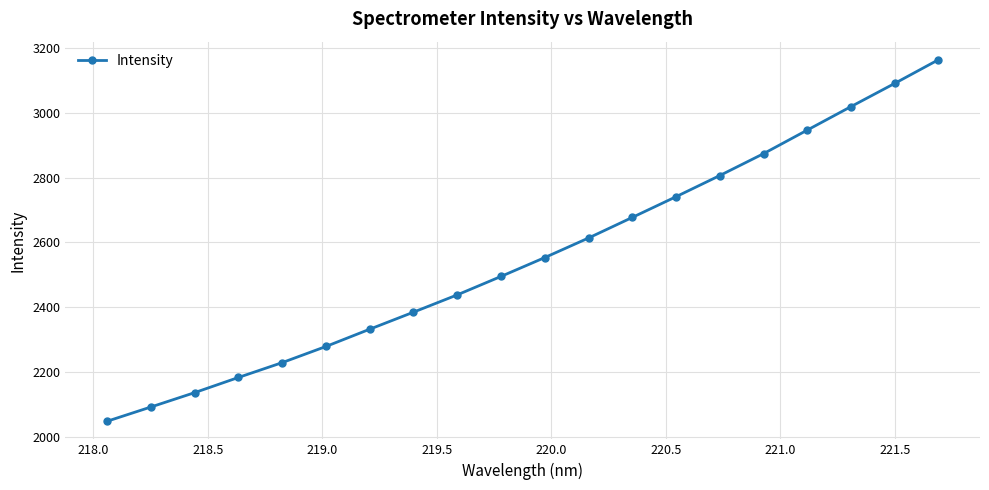

True or false: there are more than 1 points higher than both neighbors.

False